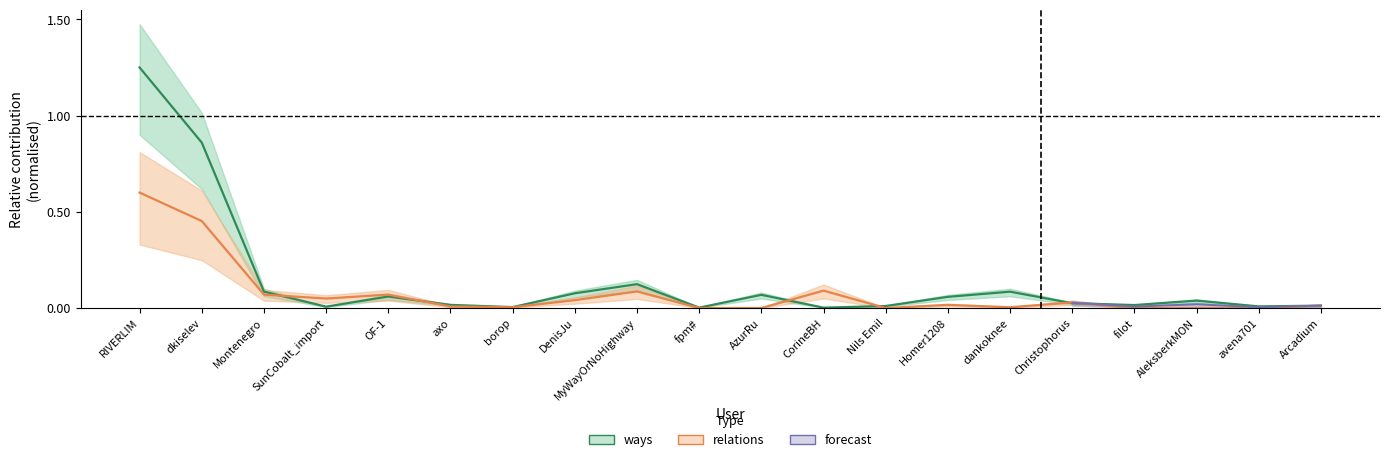

Count the number of data series in this chart.

3